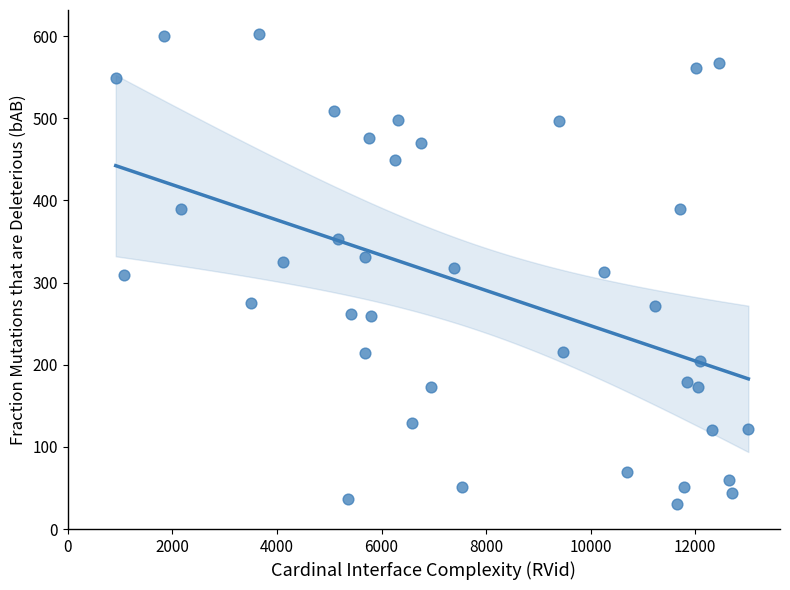

What is the range of X values (max minus min)?

12098